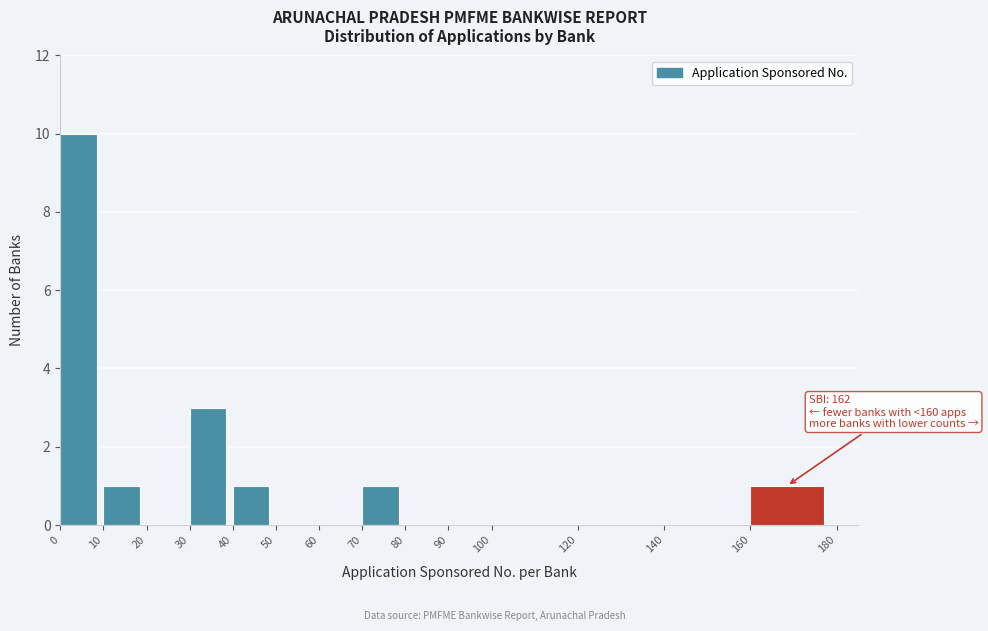

Over which range of the x-axis is the bar tallest?

0 to 10